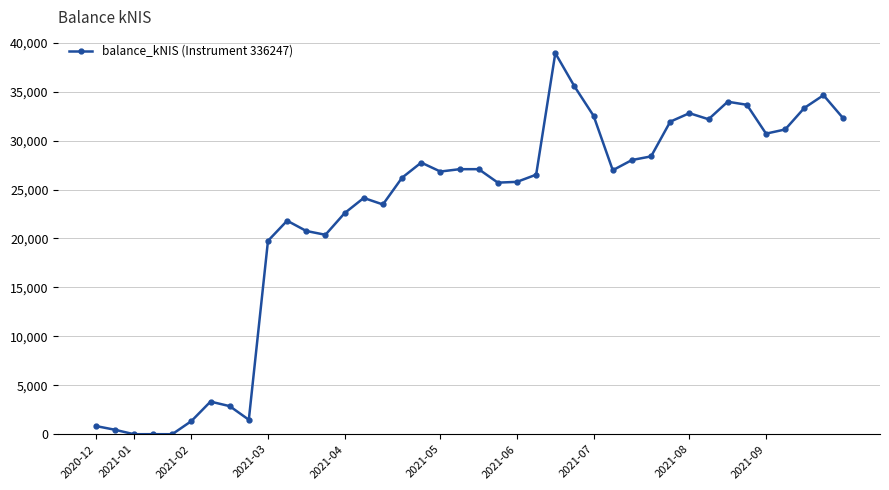

What is the greatest value displayed?

38938.6